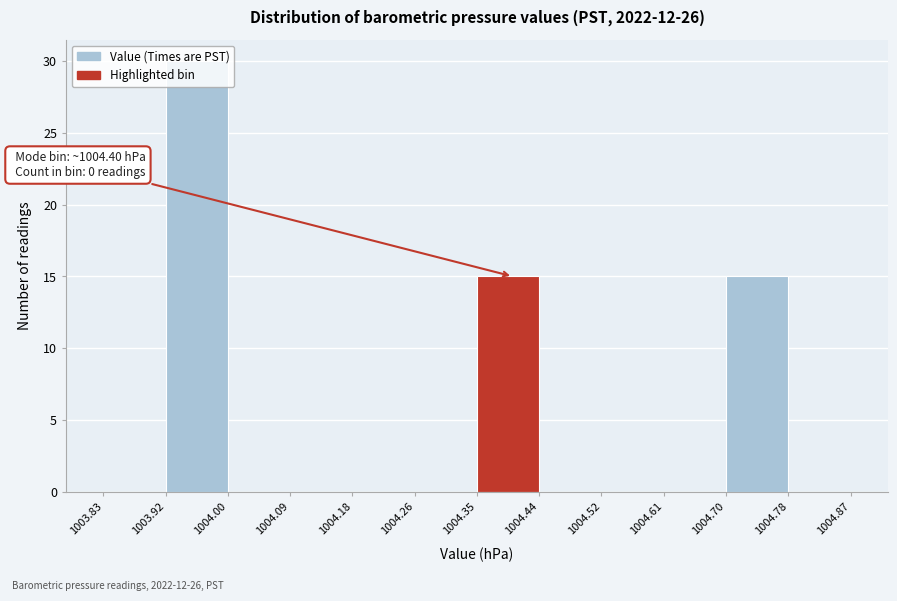

Which range on the x-axis has the tallest bar?

1003.92 to 1004.00